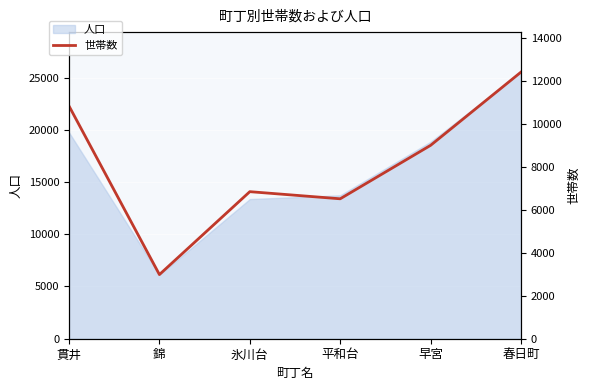

What is the label of the 1st point from the right?

春日町